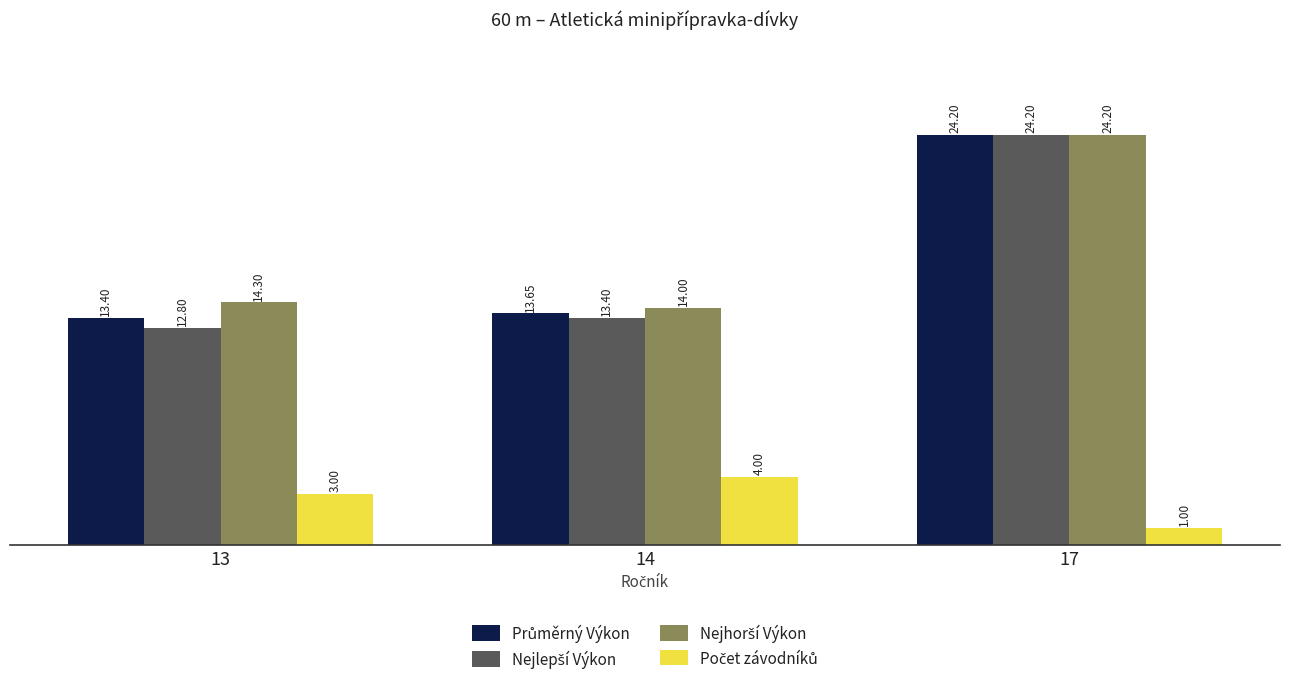

At how many categories does at least one series exceed 9?

3